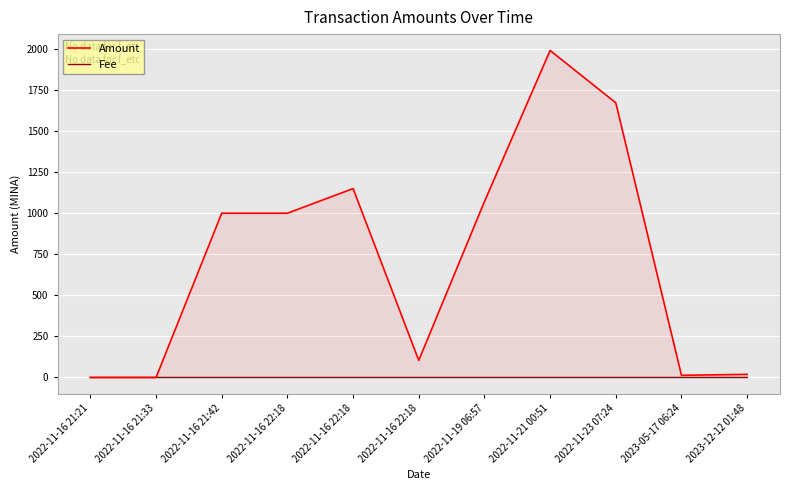

How many lines are shown in the chart?

2